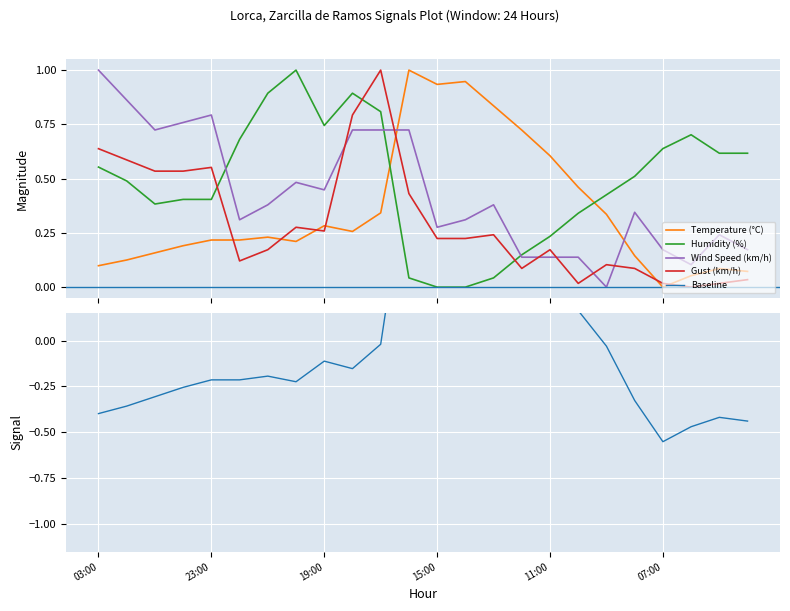

The Temperature (°C) series shows 0.6 at 09:00. True or false?

False